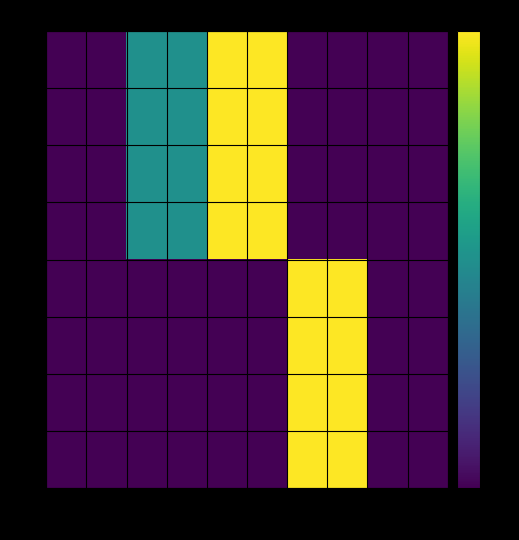

At how many categories does at least one series exceed 2?

6